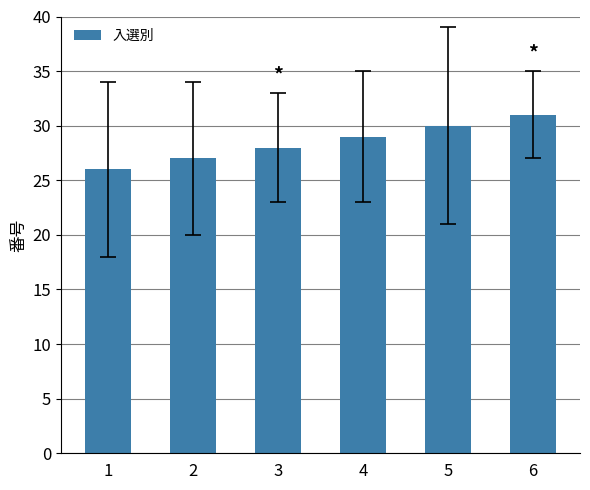

How many categories are shown in the chart?

6